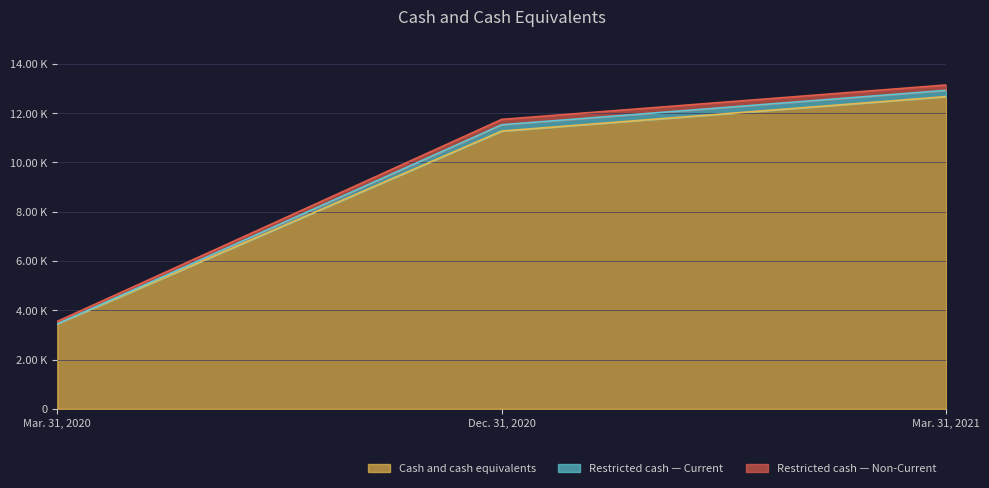

How many lines are shown in the chart?

3